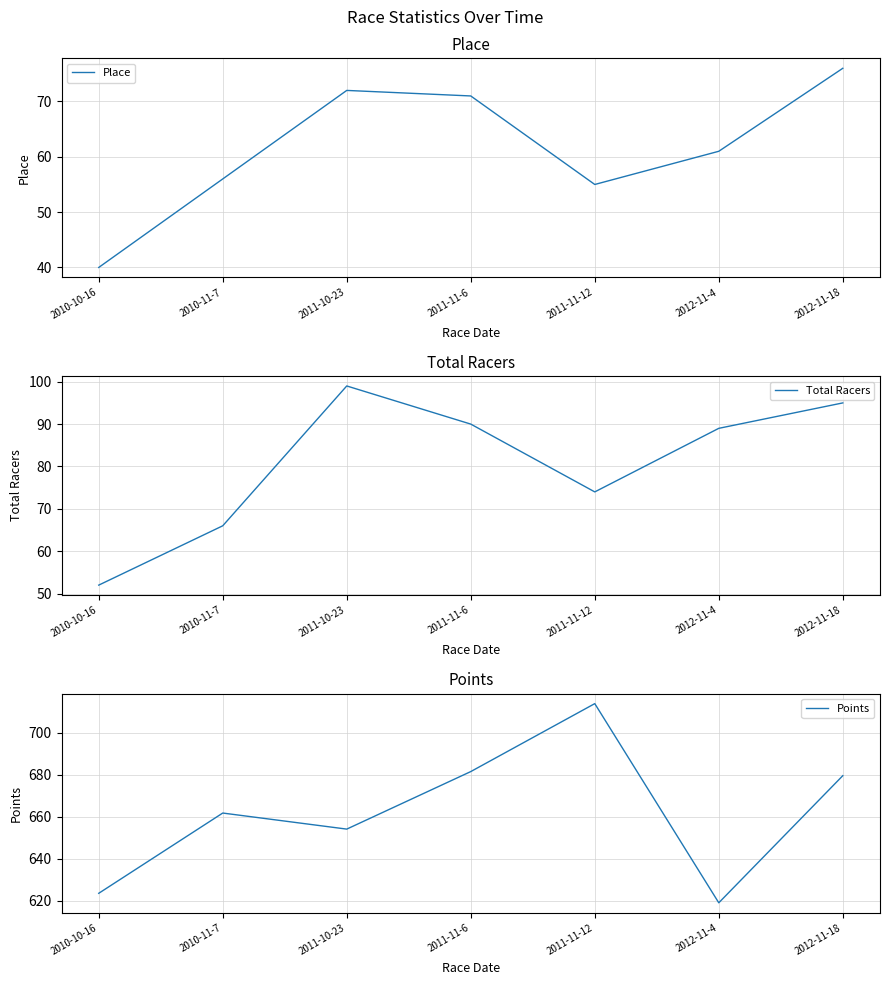

The Points series shows 998.2 at 2011-11-6. True or false?

False